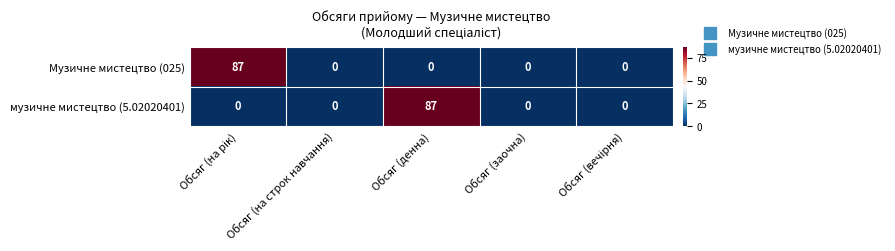

Between Обсяг (на строк навчання) and Обсяг (денна), which series saw the biggest shift?

музичне мистецтво (5.02020401)